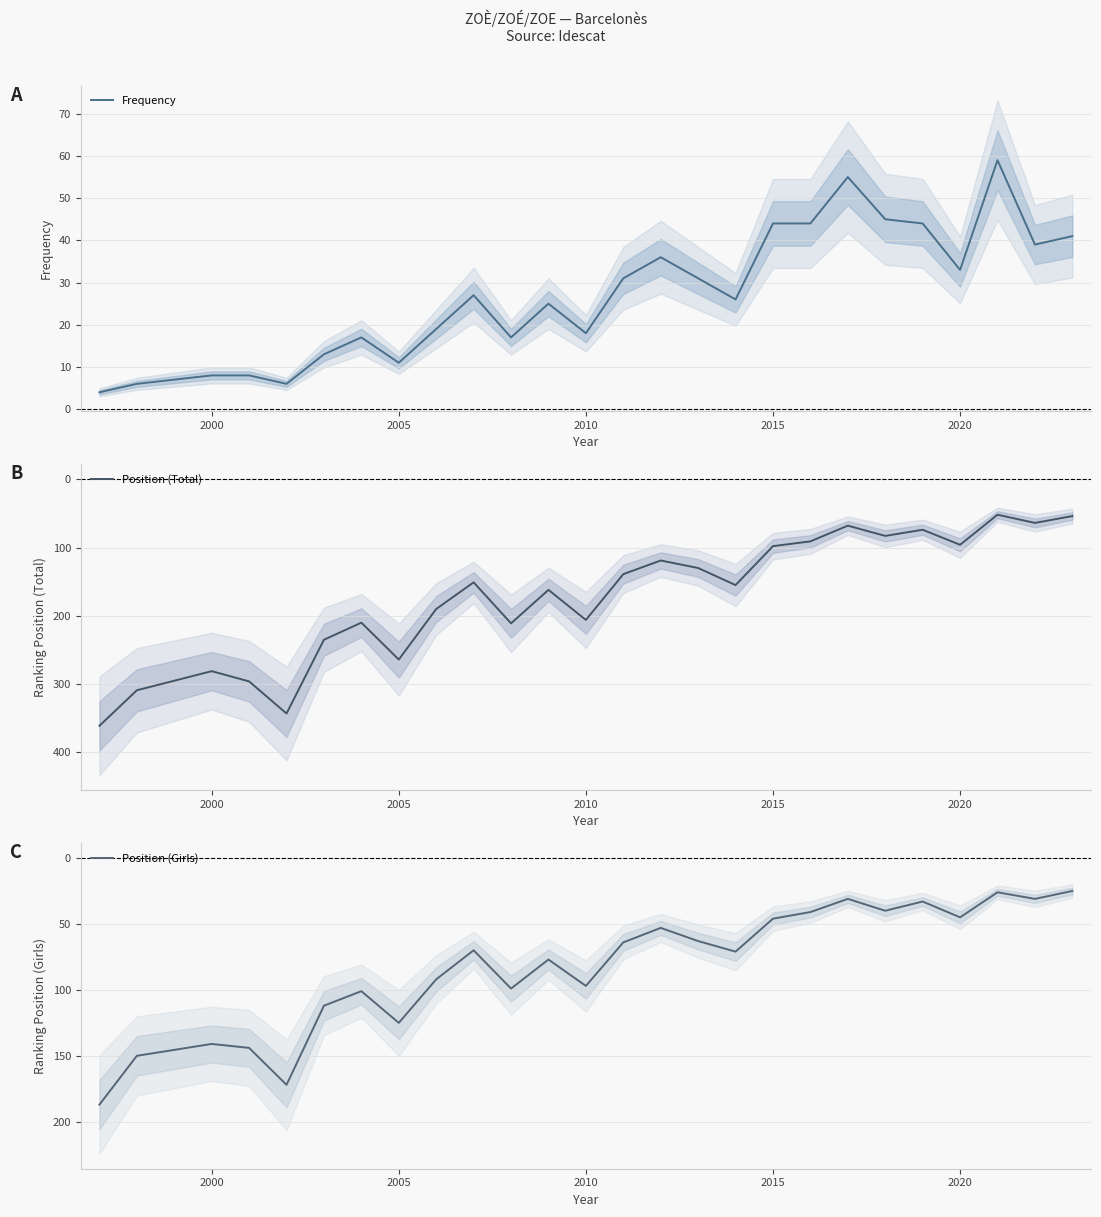

What is the value of the Position (Total) point at the 20th from the left?

68